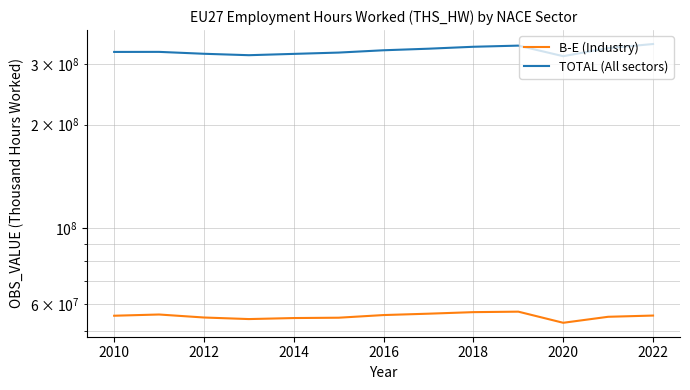

Rank the series by their average value, from lowest to highest.

B-E (Industry), TOTAL (All sectors)